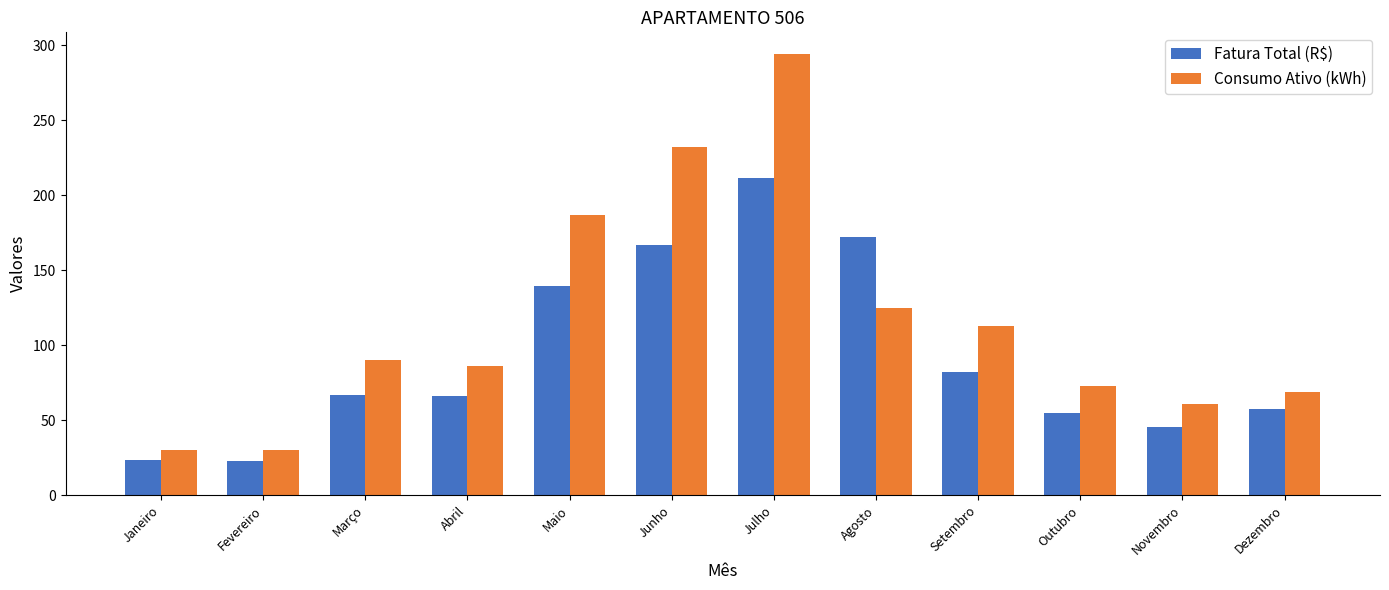

At how many categories does at least one series exceed 244?

1